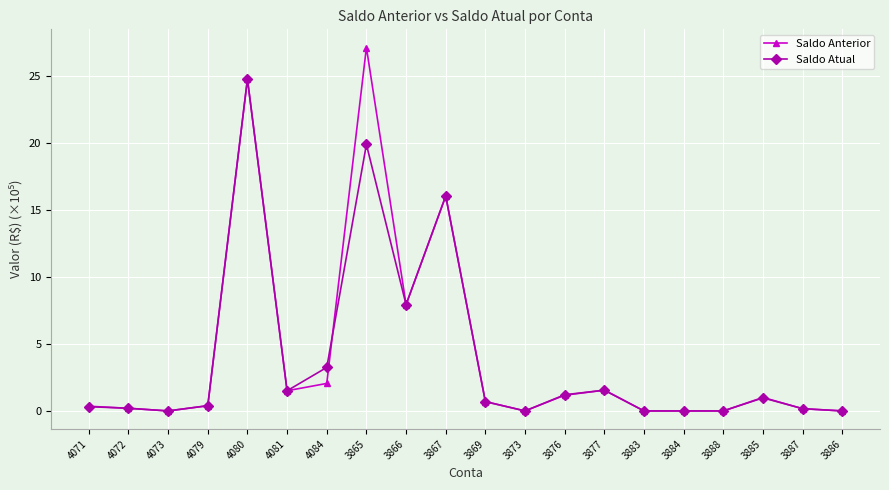

Which series changed the most between 3865 and 3866?

Saldo Anterior